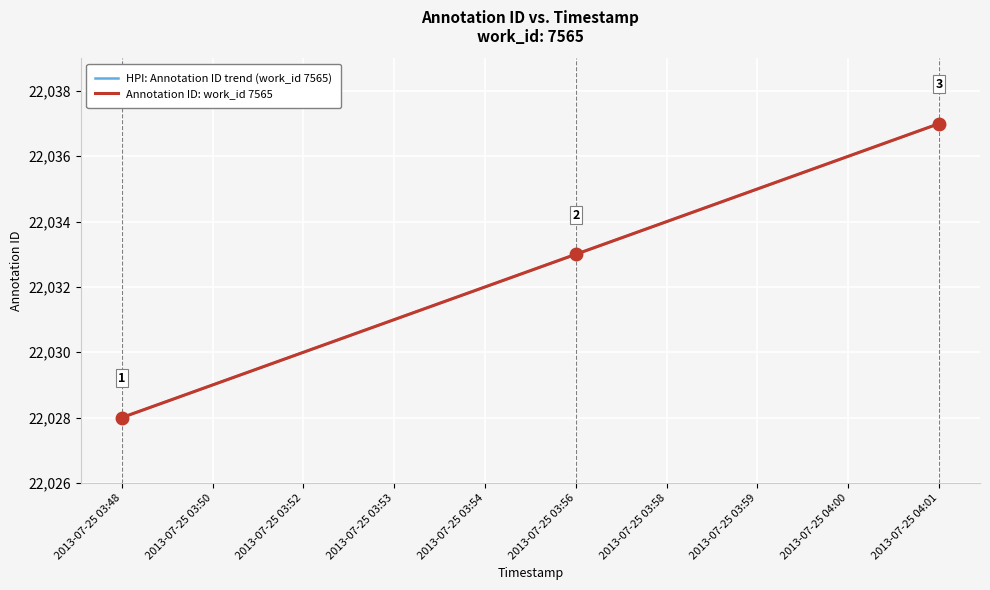

True or false: HPI: Annotation ID trend (work_id 7565) has more than 0 interior local peaks.

False